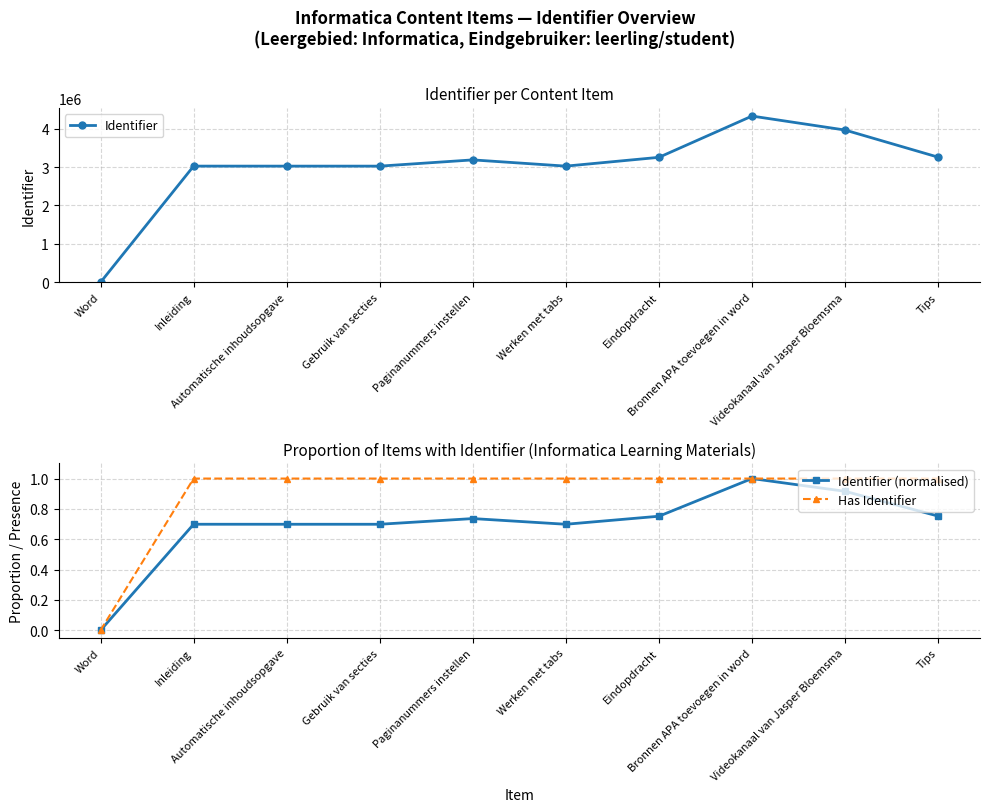

Which series changed the most between Automatische inhoudsopgave and Tips?

Identifier